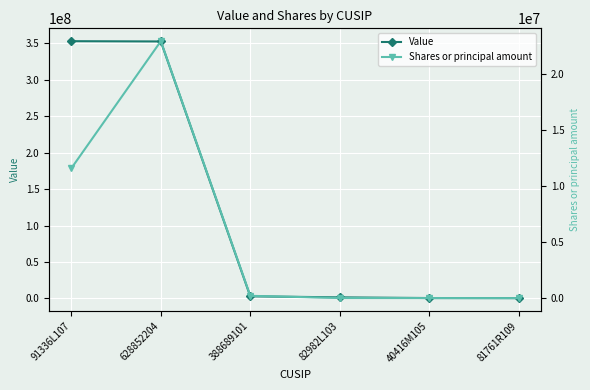

Which series has the largest total across all categories?

Value